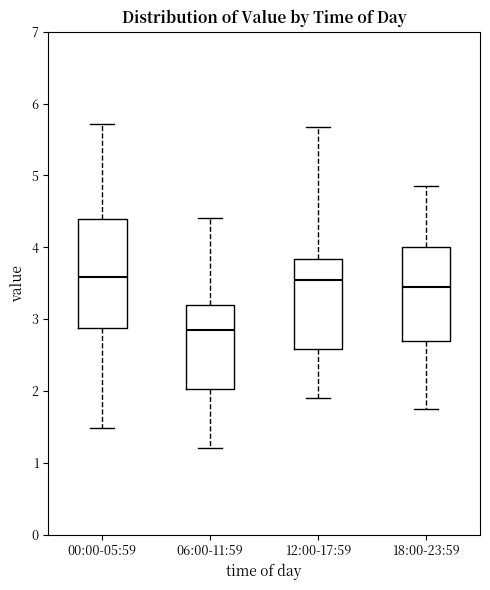

Which box is the tallest, from its lower edge to its upper edge?

00:00-05:59